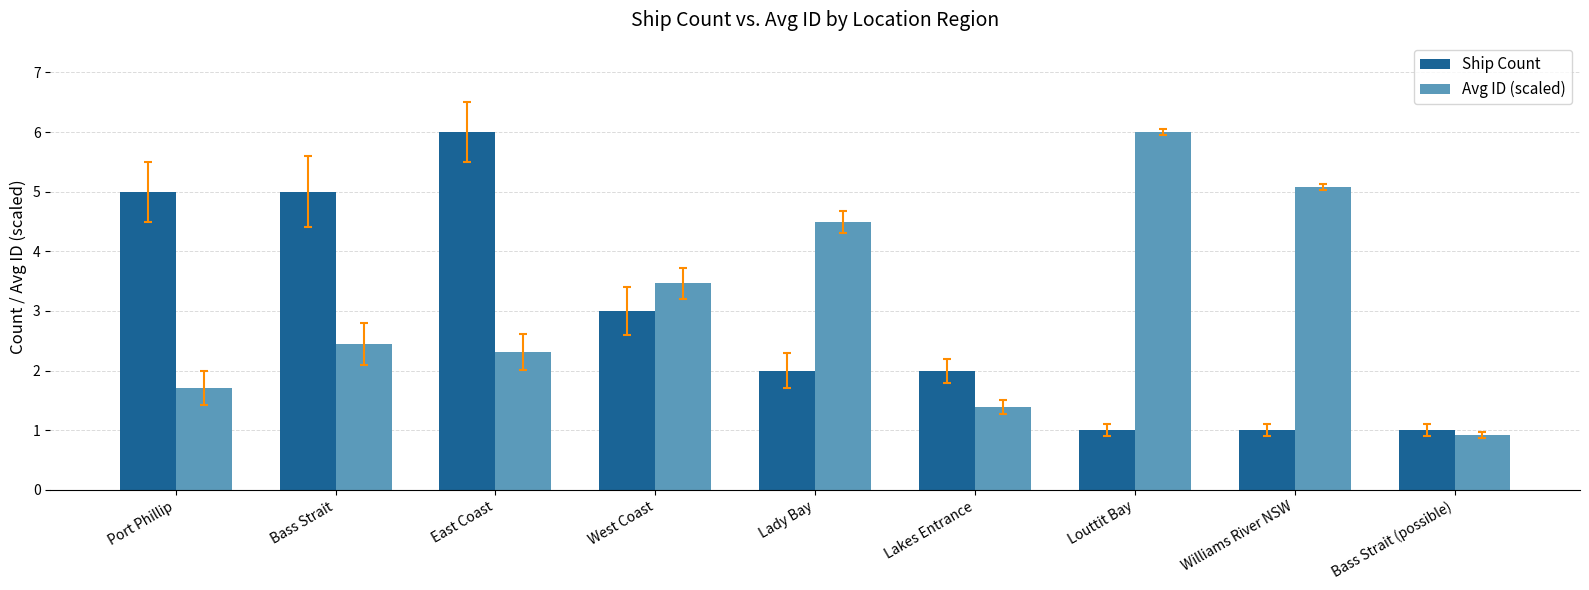

What are all the series names shown in the legend?

Ship Count, Avg ID (scaled)